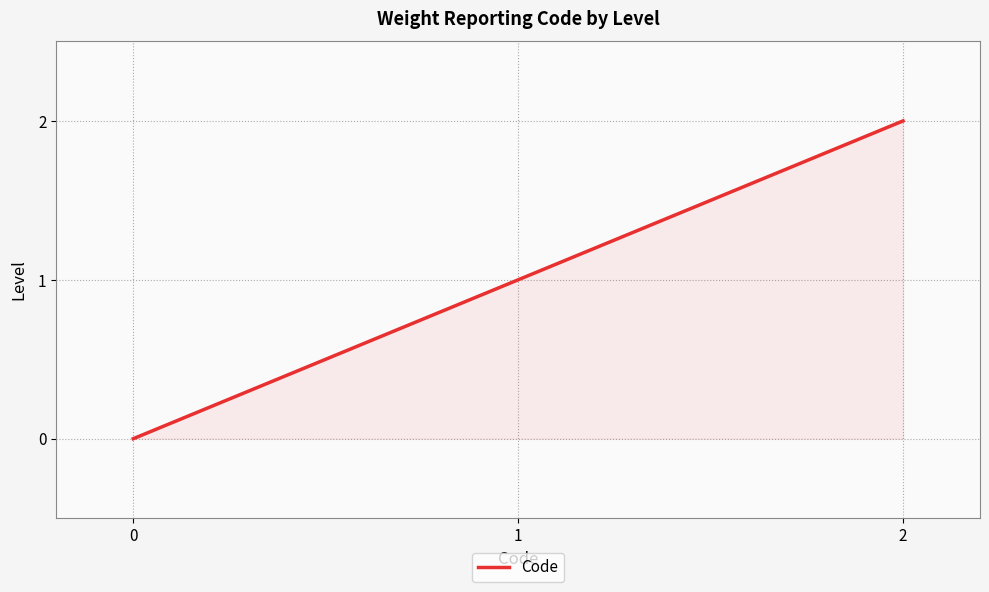

Reading left to right, extract all data points from this chart.

0	1	2